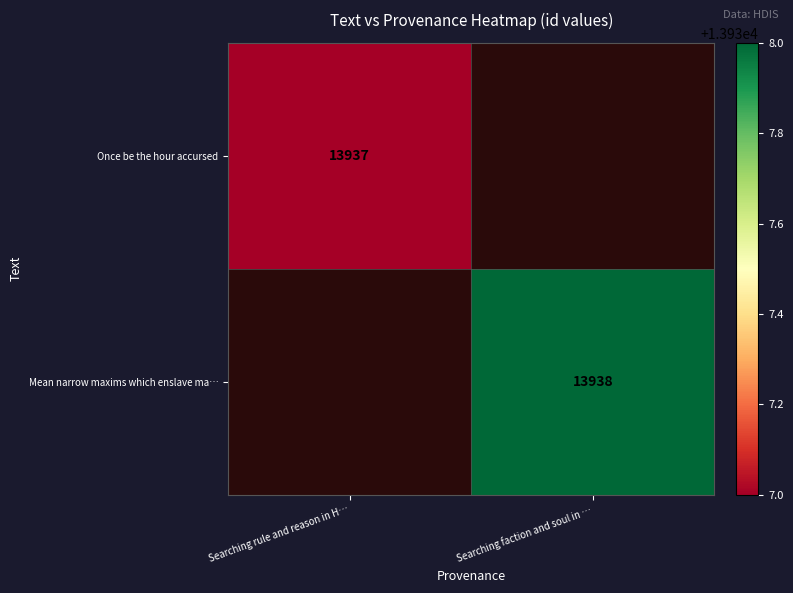

The Mean narrow maxims which enslave ma… series shows 13938 at Searching faction and soul in …. True or false?

True